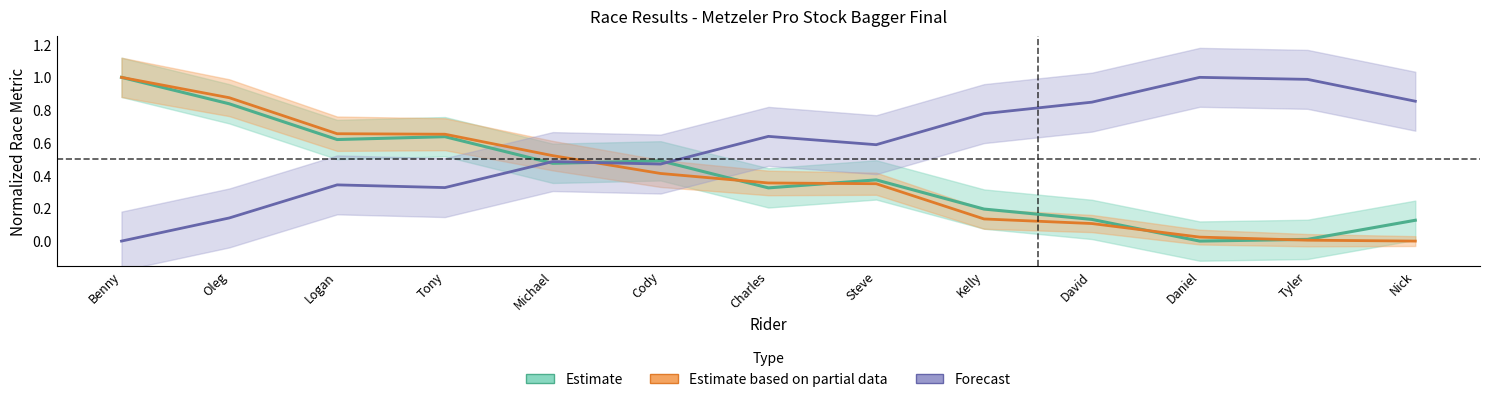

Rank the categories by Estimate based on partial data value from lowest to highest.

Nick, Tyler, Daniel, David, Kelly, Steve, Charles, Cody, Michael, Tony, Logan, Oleg, Benny